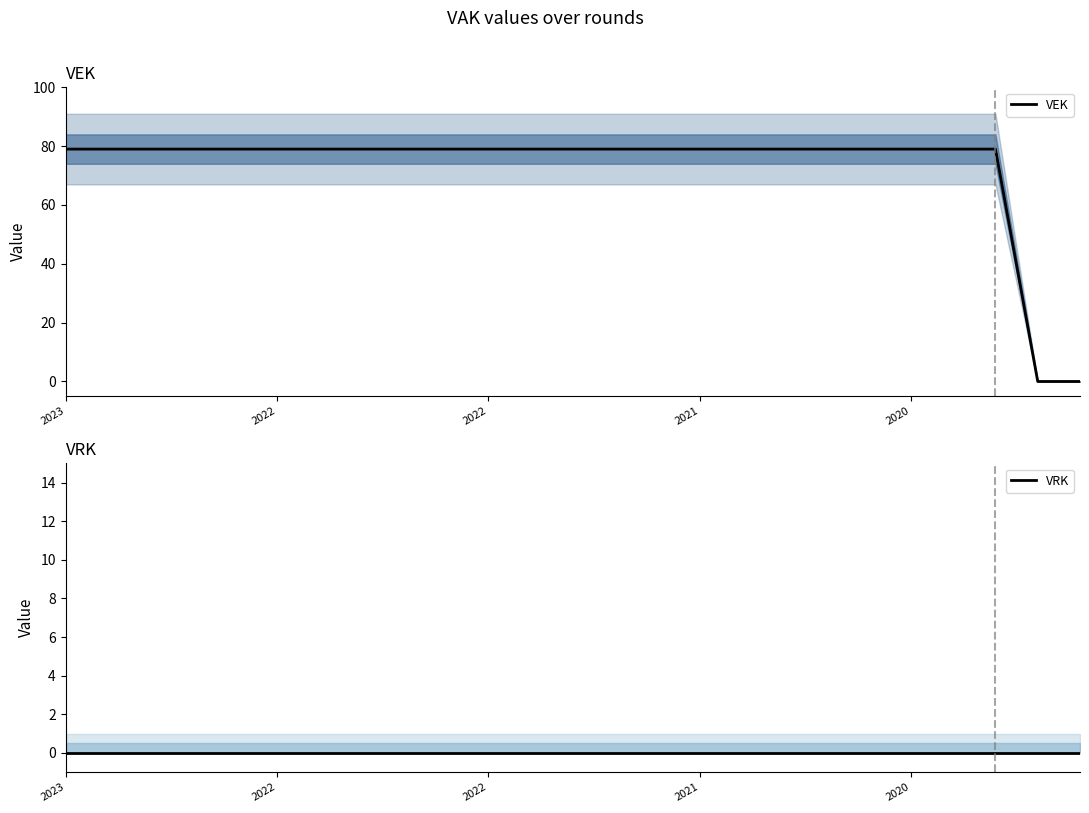

Between 17 and 19, which is larger?

17